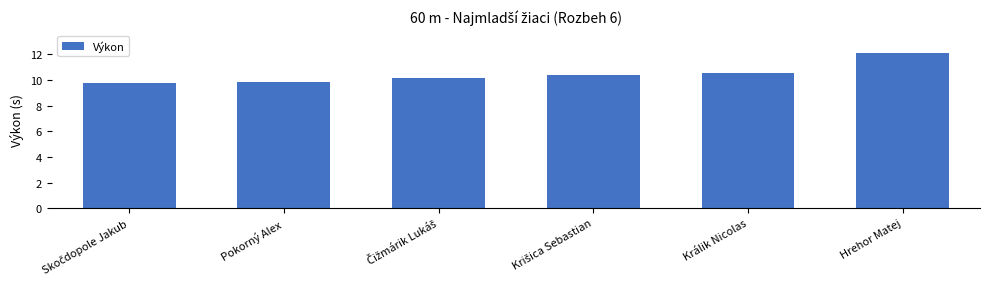

What is the difference between the maximum and second lowest values?

2.2